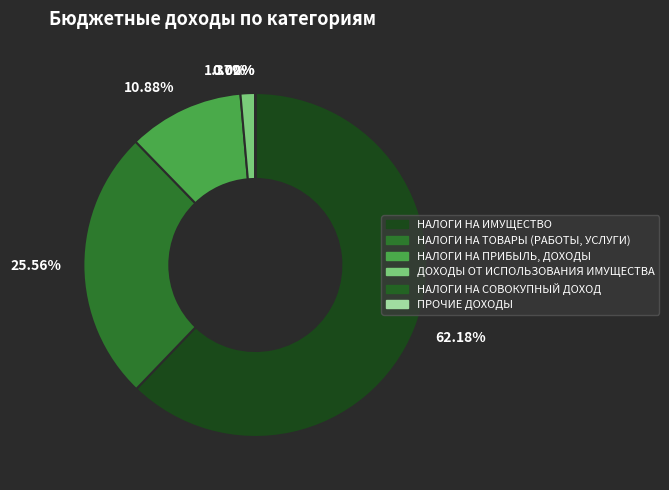

What is the ratio of the value at 25.56% to the value at 62.18%?

0.4